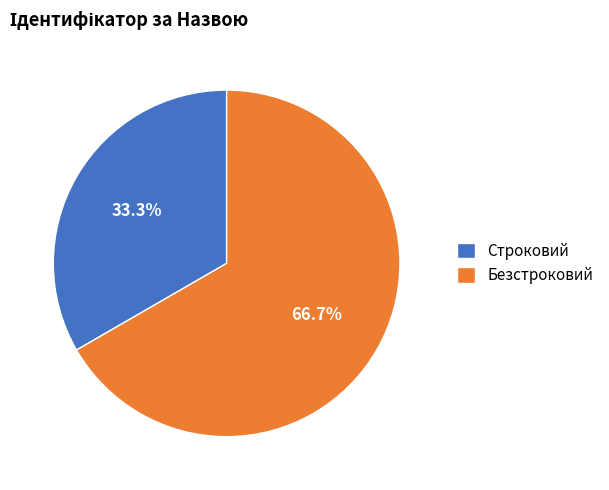

What percentage is the Строковий slice, to the nearest percent?

33%